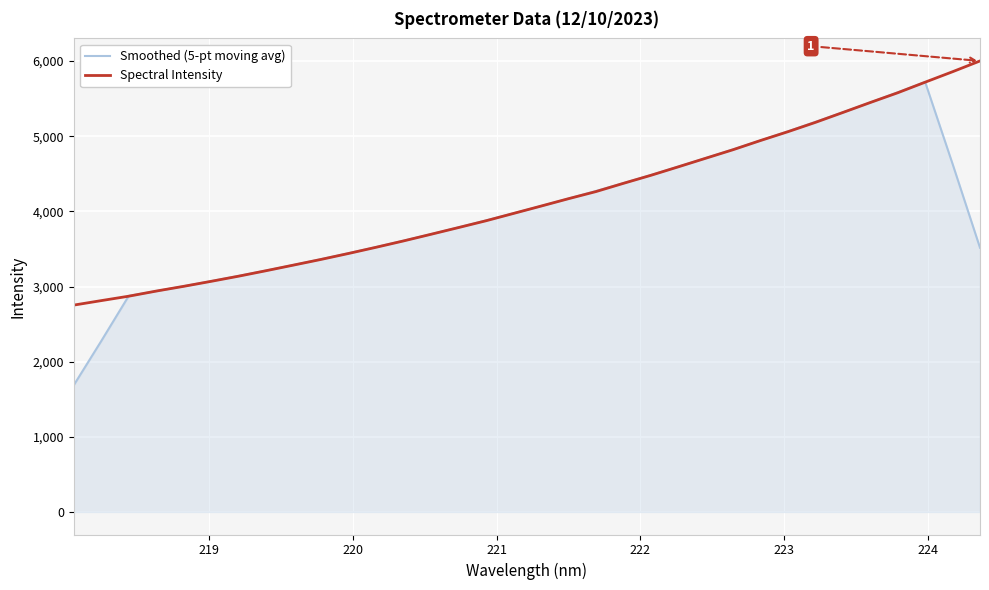

List the series in order of their peak value, highest first.

Spectral Intensity, Smoothed (5-pt moving avg)